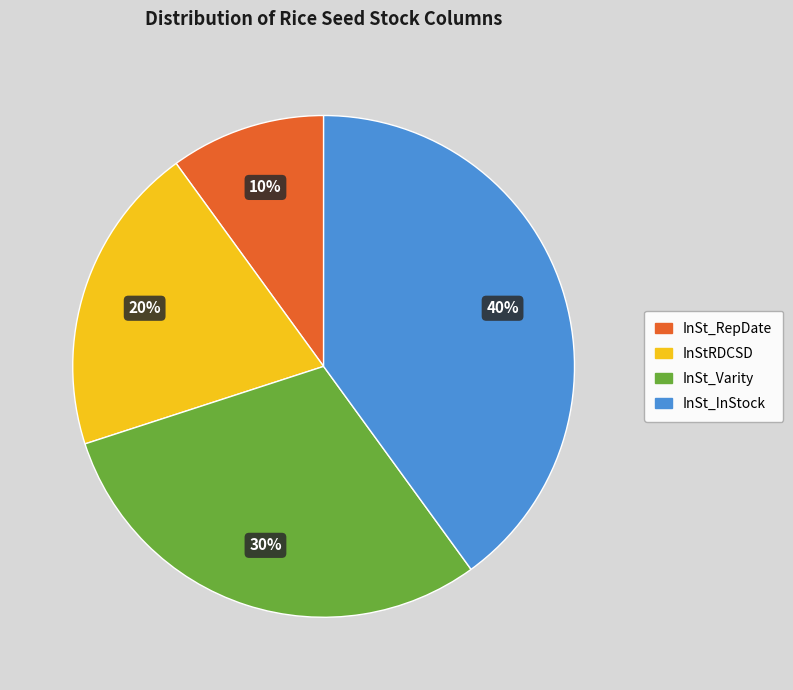

Is InSt_RepDate the majority of the pie?

No